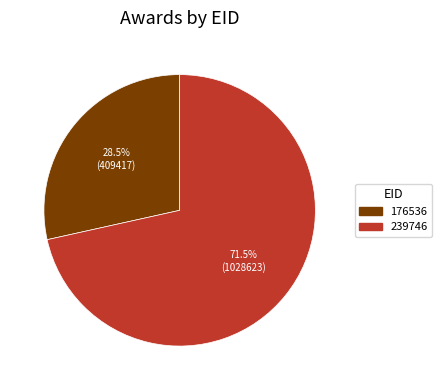

Is 176536 the majority of the pie?

No